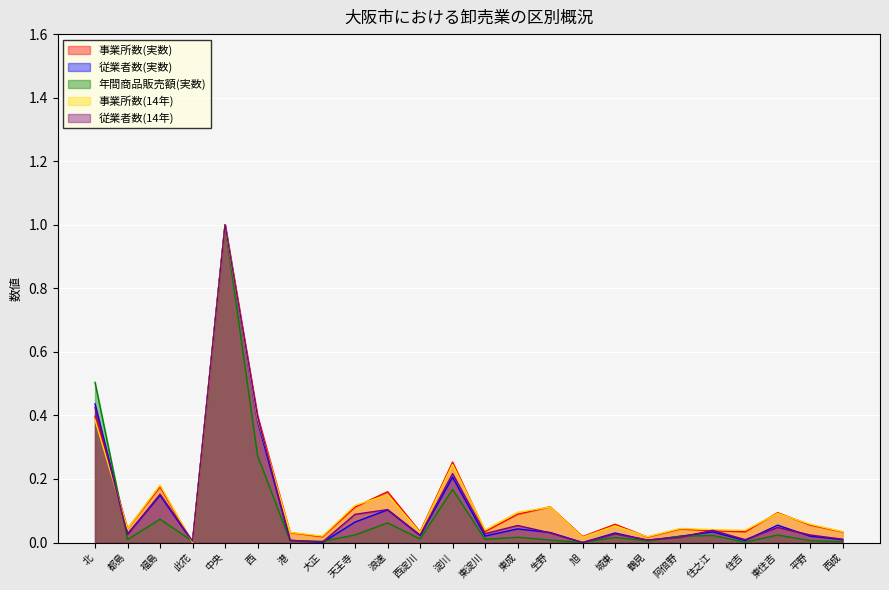

The 従業者数(実数) series shows 0.3 at 淀川. True or false?

False